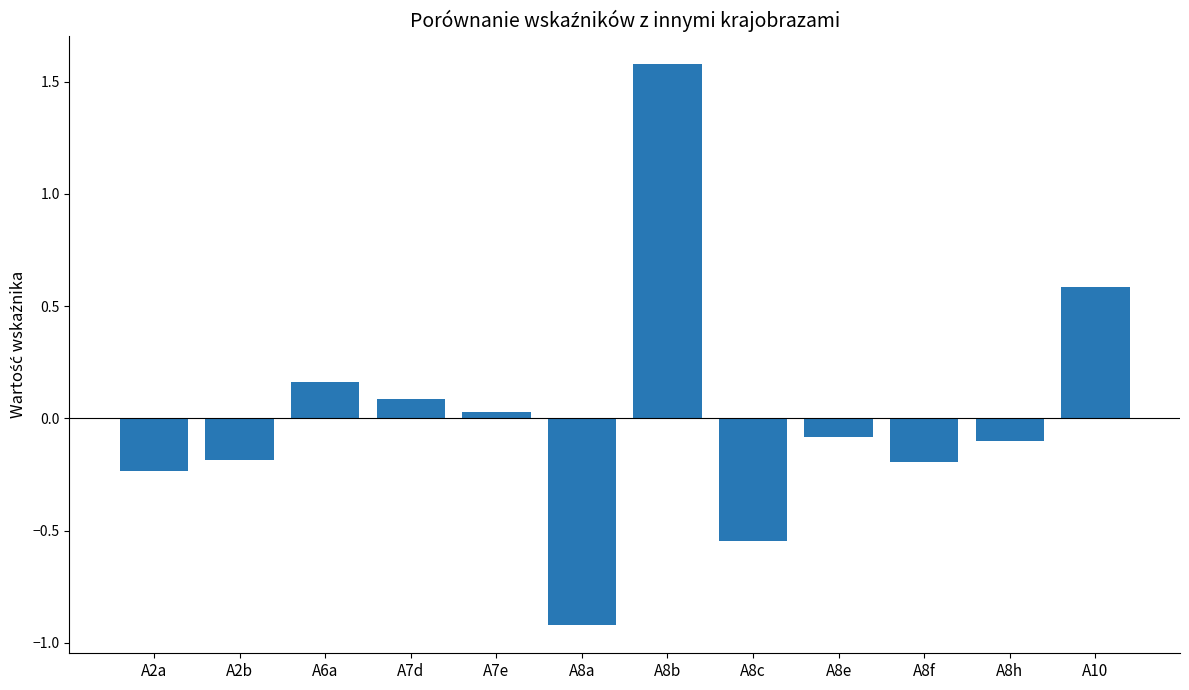

What position from the right is A8c?

5